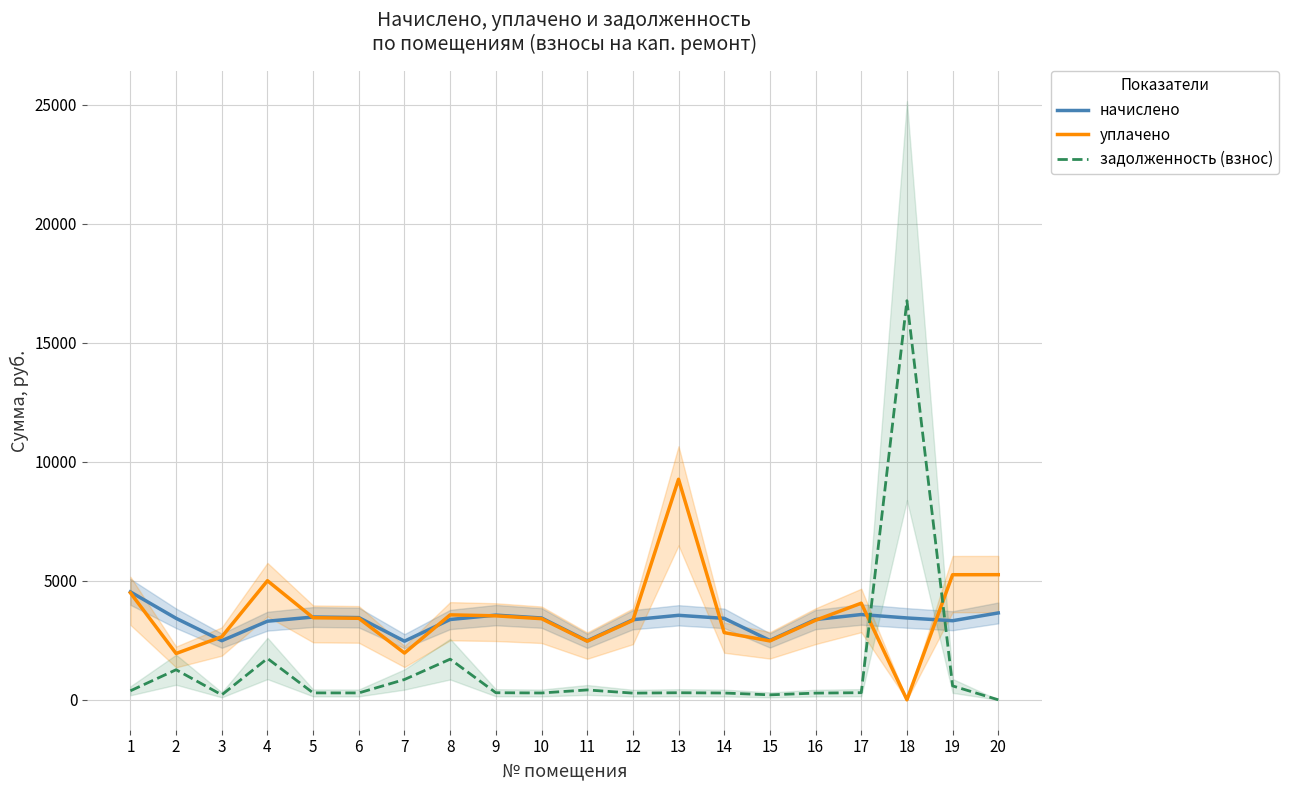

What is the value of the уплачено point at the 17th from the left?

4057.0